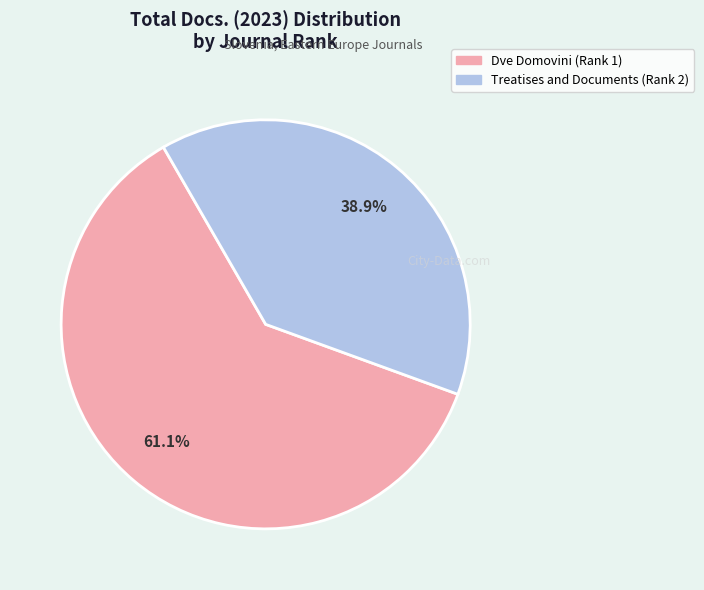

How many segments does this pie chart have?

2